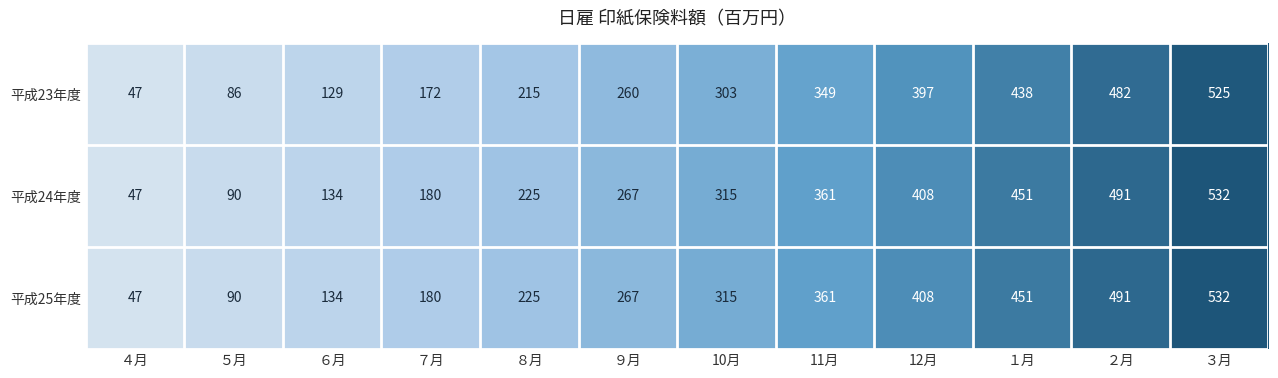

What is the spread (max minus min) of values at ８月?

10